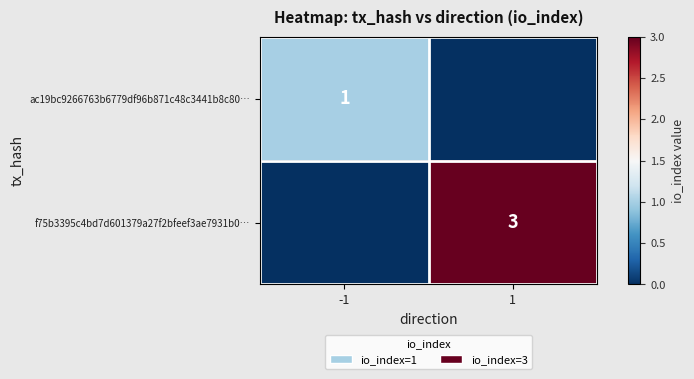

What is the total value across all series at 1?

3